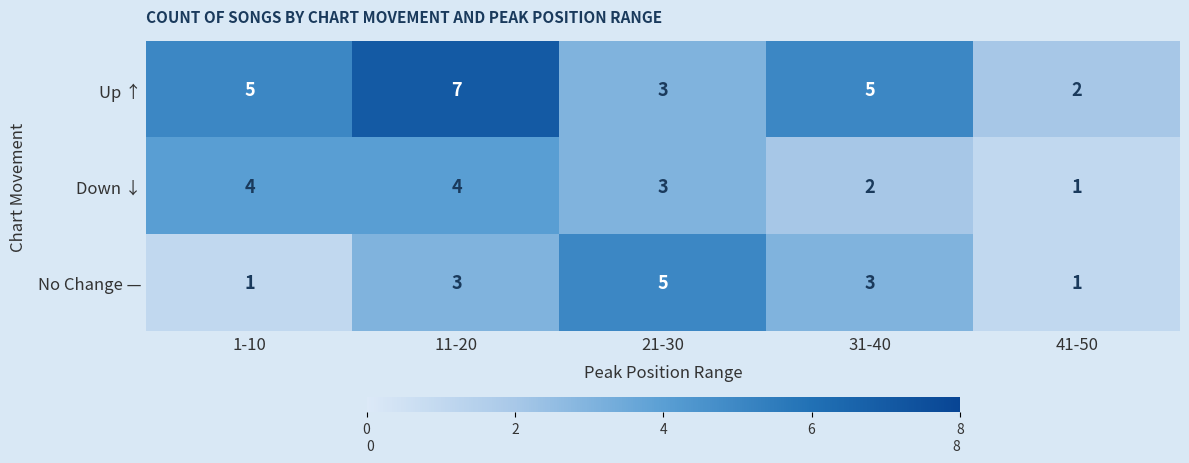

At which label is Down ↓ closest to 2?

31-40